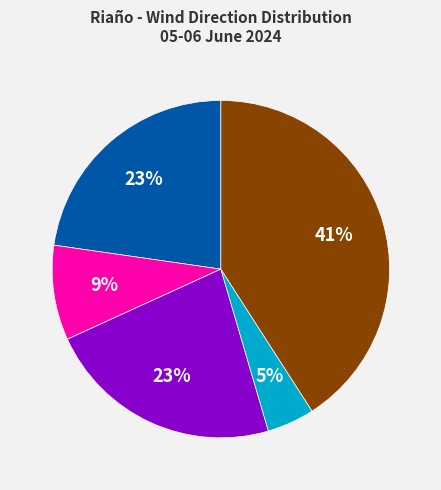

To the nearest percent, what is the difference between the largest and smallest slice percentages?

36%